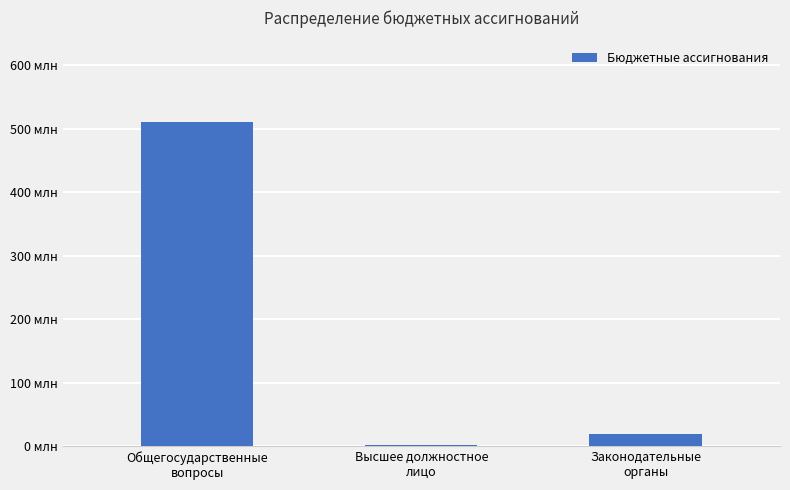

Reading right to left, list all the values displayed in this chart.

Законодательные
органы=19522773.0	Высшее должностное
лицо=2281127.0	Общегосударственные
вопросы=511580221.9